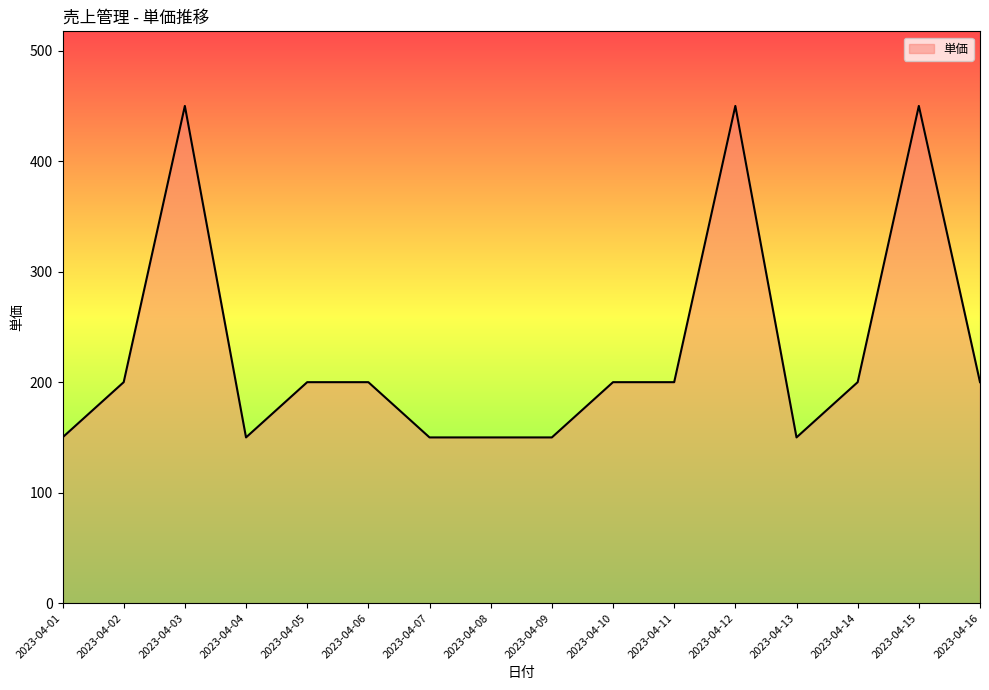

What is the difference between the values at 2023-04-16 and 2023-04-13?

50